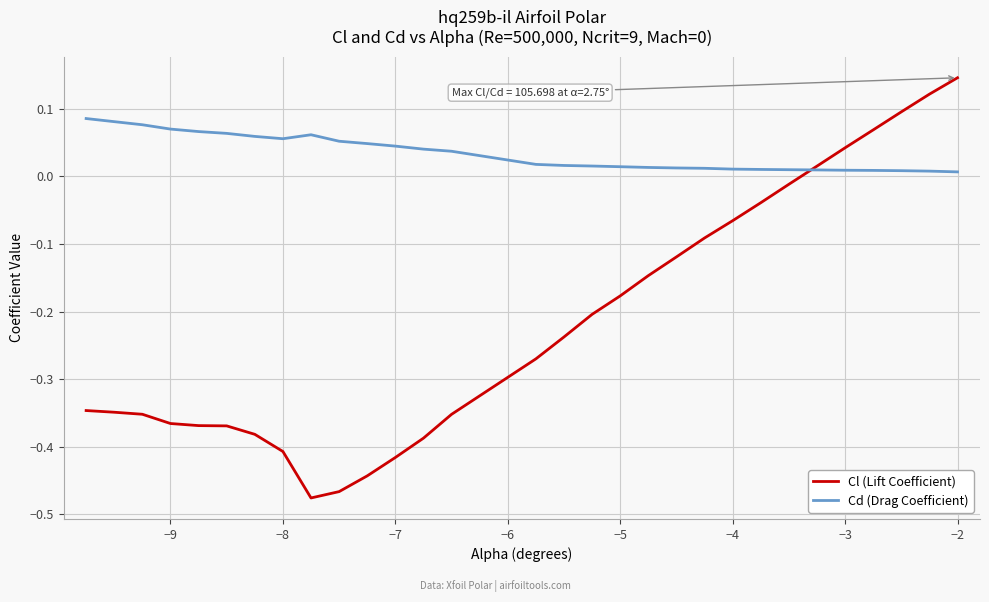

Which series has the largest range (max minus min)?

Cl (Lift Coefficient)